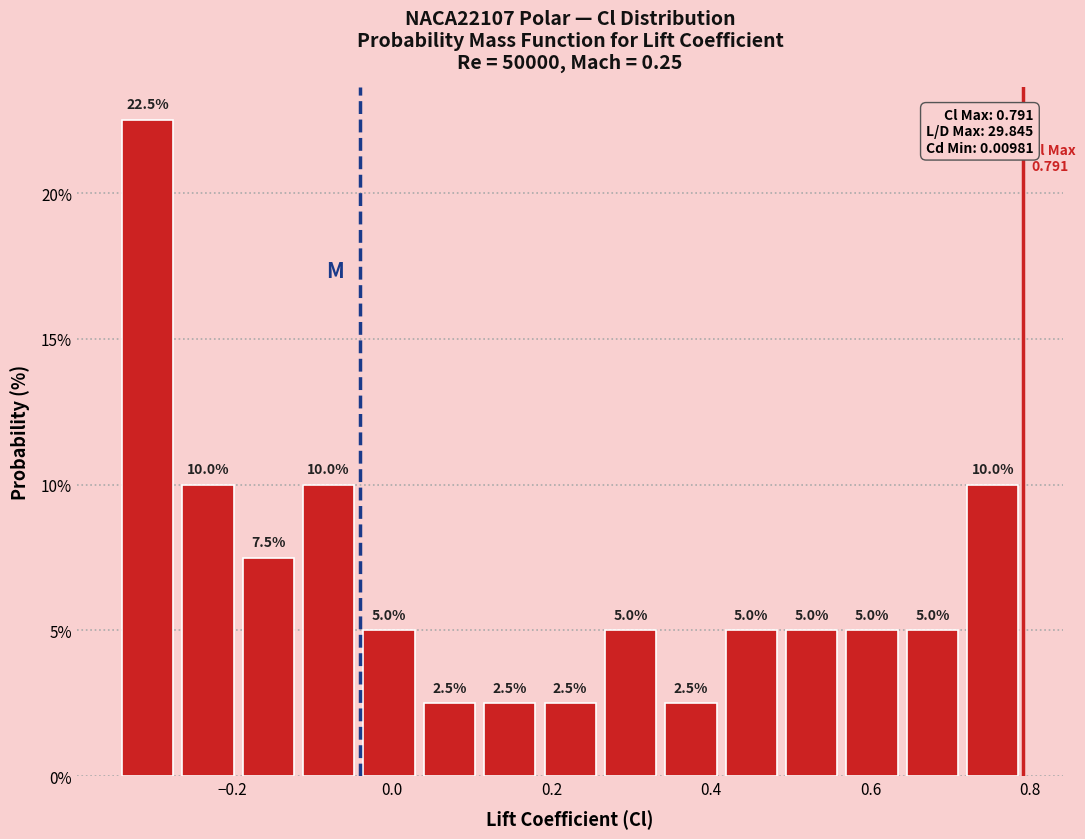

Around what value on the x-axis is the tallest bar? Give the approximate position of its centre, as read against the axis.

-0.30